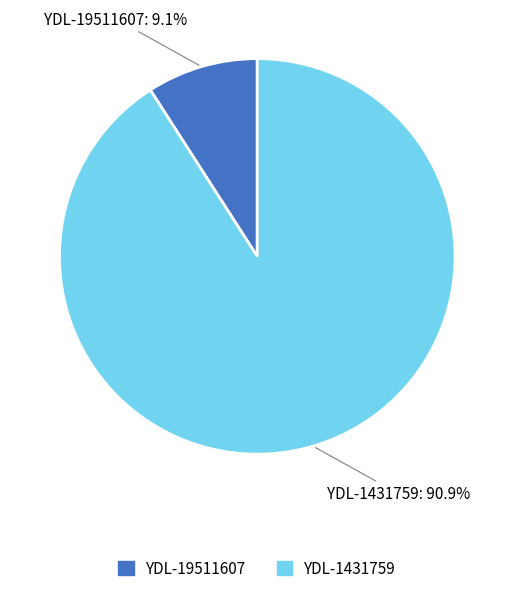

Which slice is the largest?

YDL-1431759